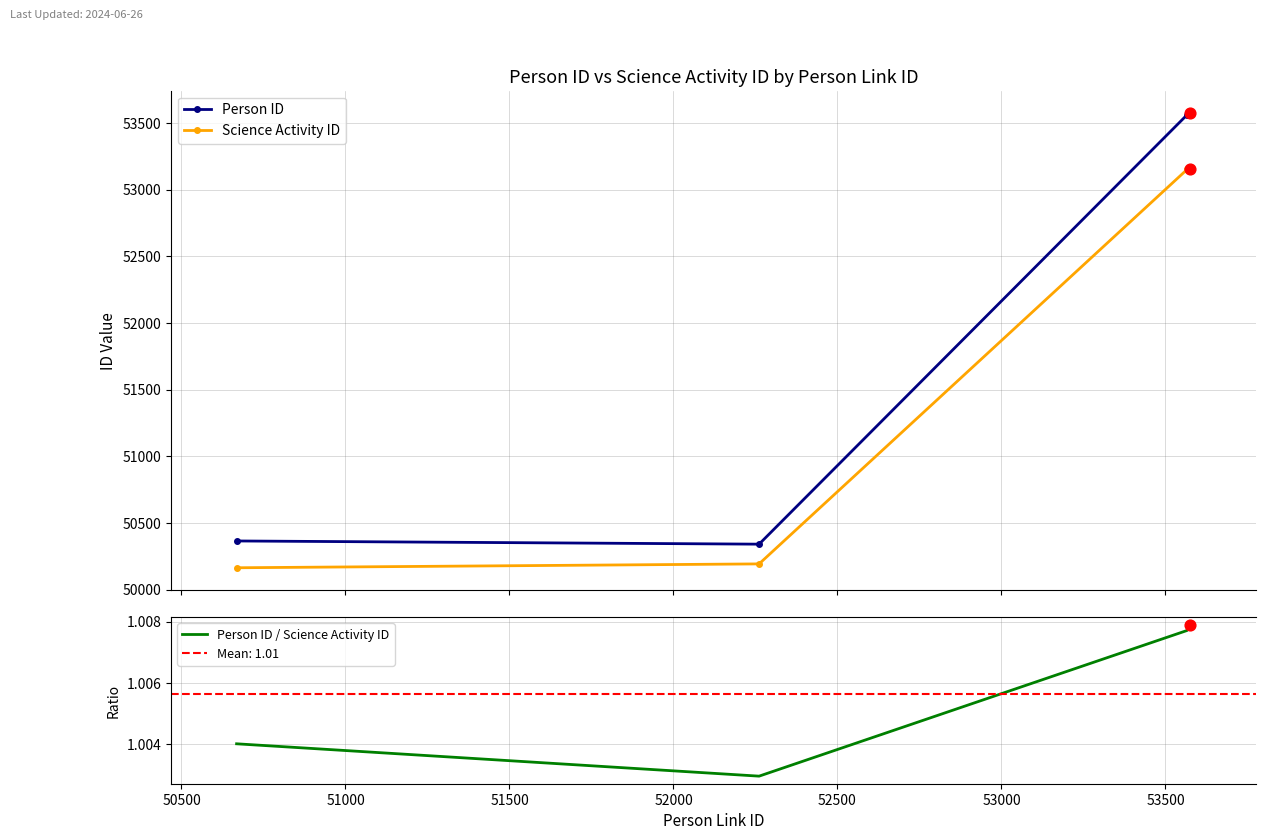

What are all the series names shown in the legend?

Person ID, Science Activity ID, Person ID / Science Activity ID